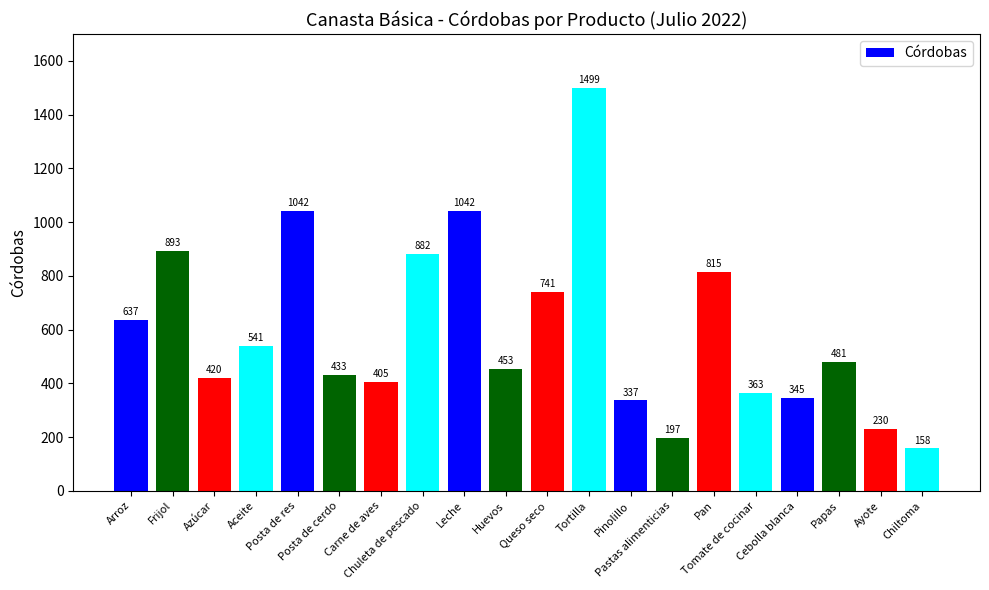

At which label is the value closest to 828?

Pan